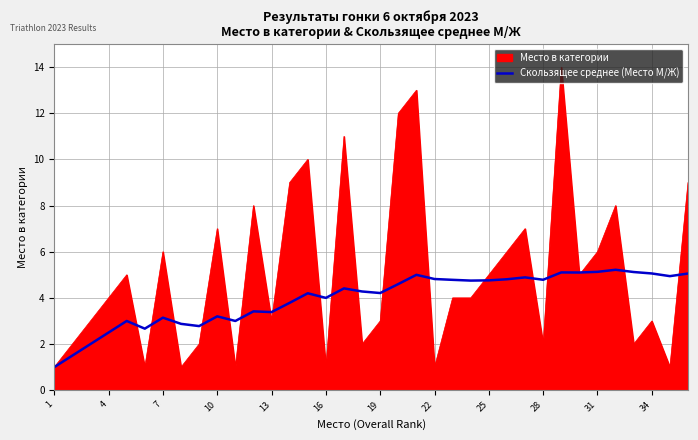

How many categories are shown in the chart?

36